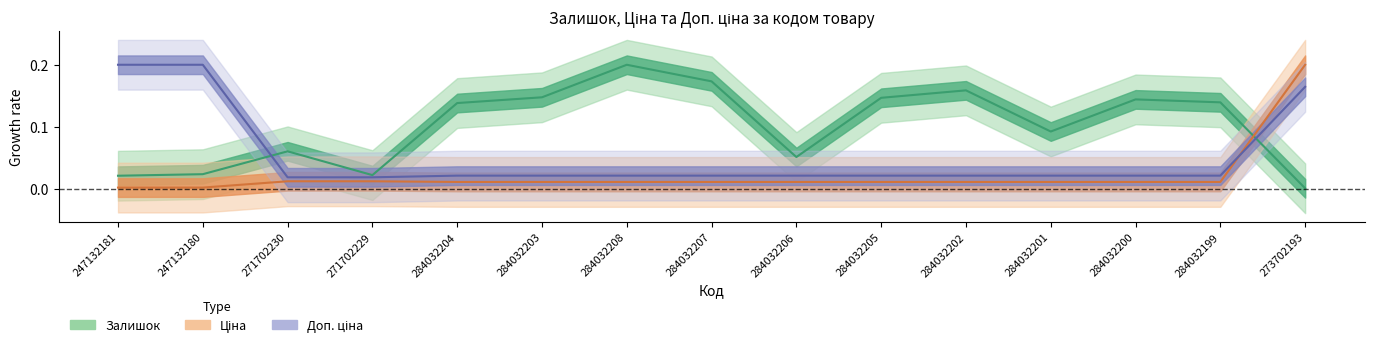

The value of Ціна at 284032203 is 0.0. True or false?

True